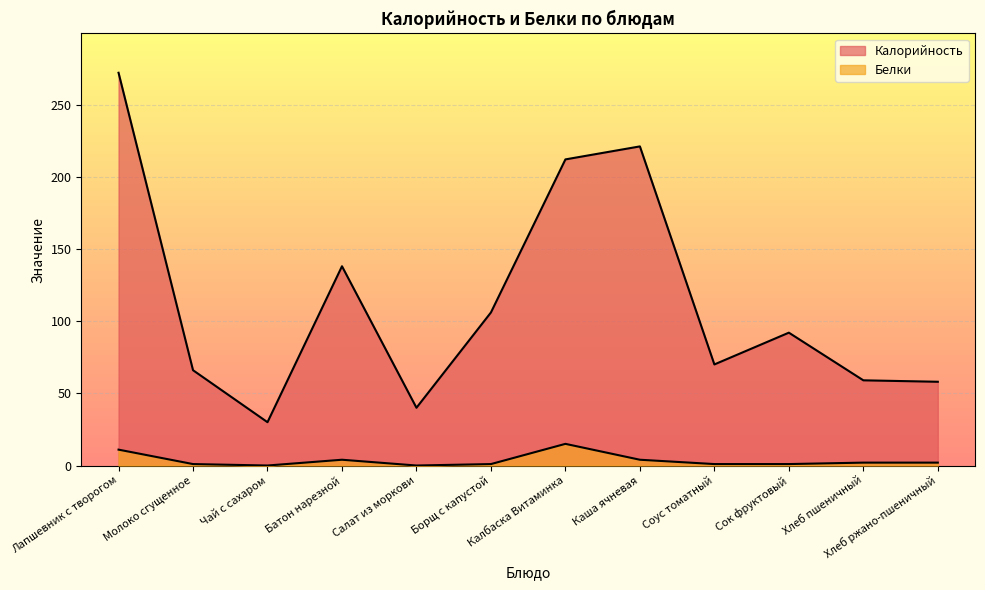

Reading left to right, what are all the values shown in this chart?

Калорийность: 272	66	30	138	40	106	212	221	70	92	59	58
Белки: 11	1	0	4	0	1	15	4	1	1	2	2